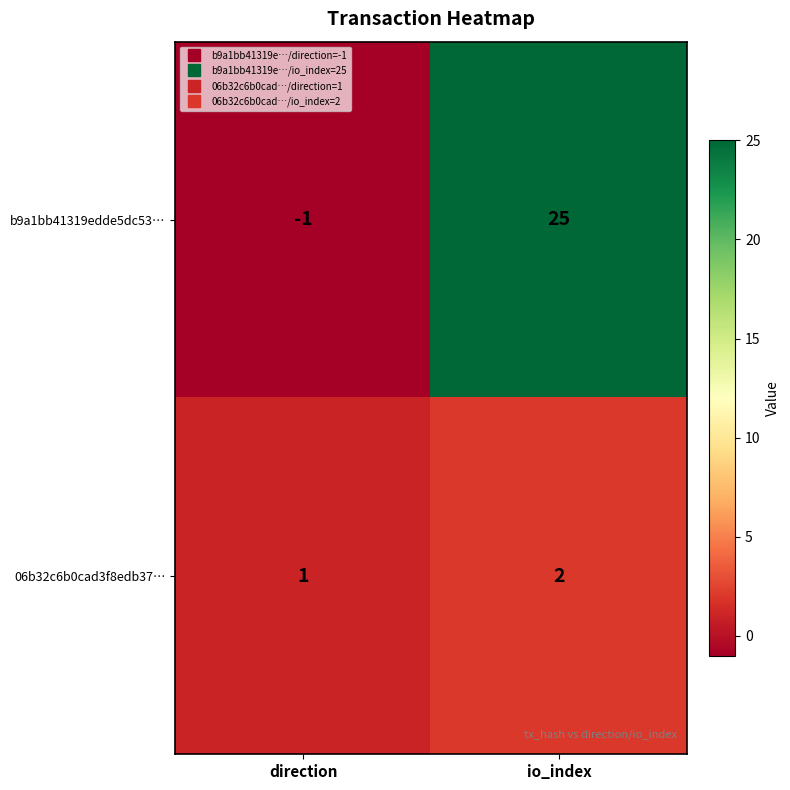

What is the spread (max minus min) of values at io_index?

23